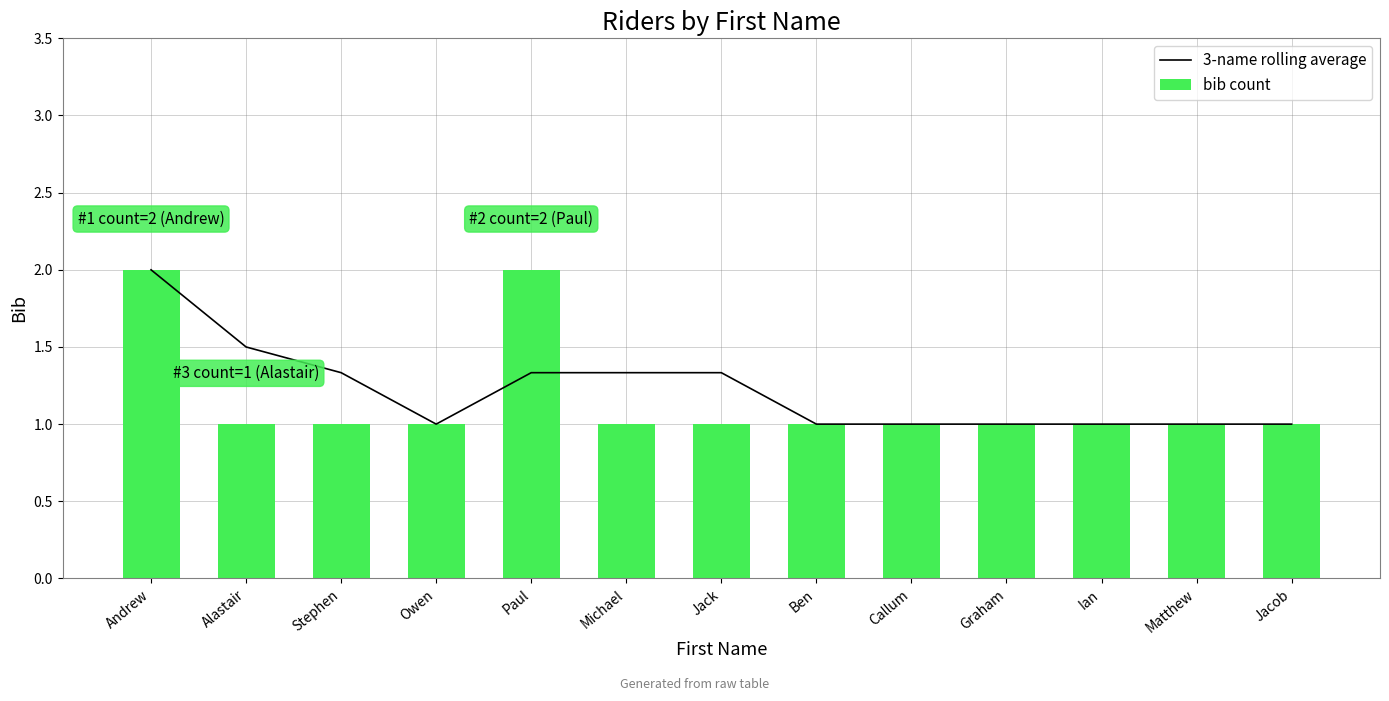

How many bib count values are between 1 and 2?

13